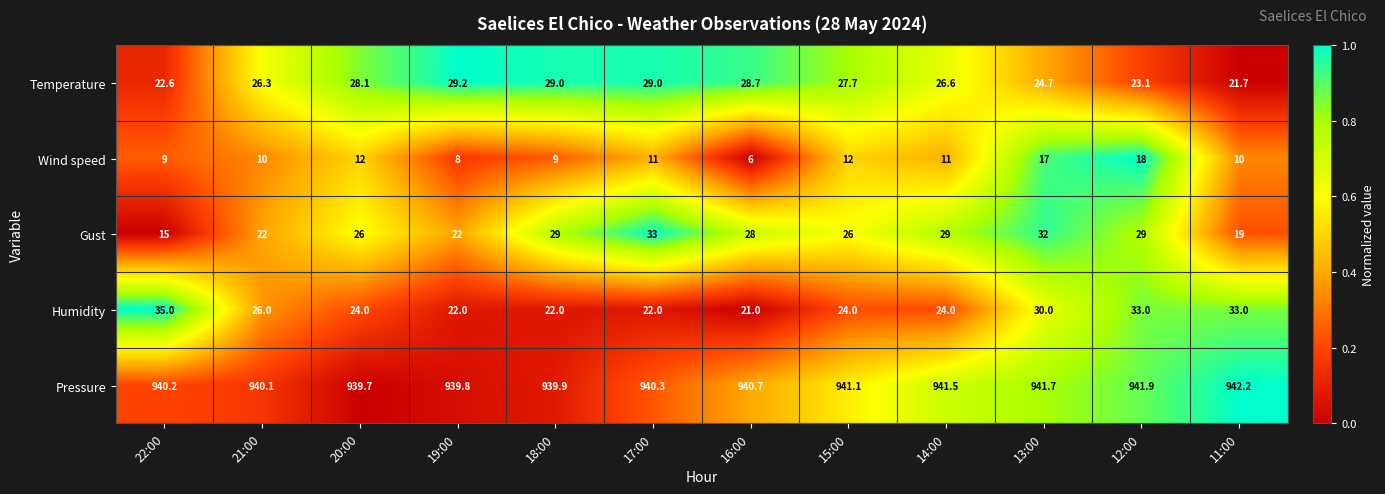

List the labels in order of Pressure value, largest first.

11:00, 12:00, 13:00, 14:00, 15:00, 16:00, 17:00, 22:00, 21:00, 18:00, 19:00, 20:00